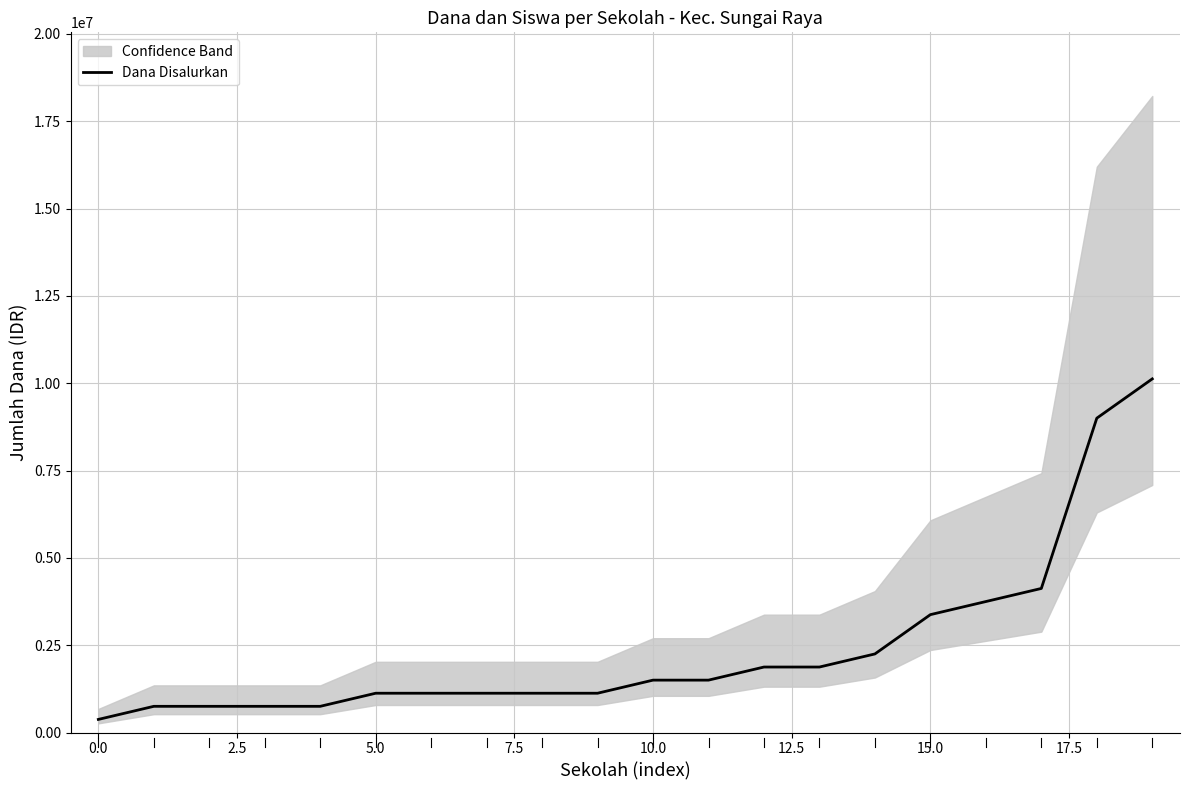

What is the label of the 17th point from the left?

16